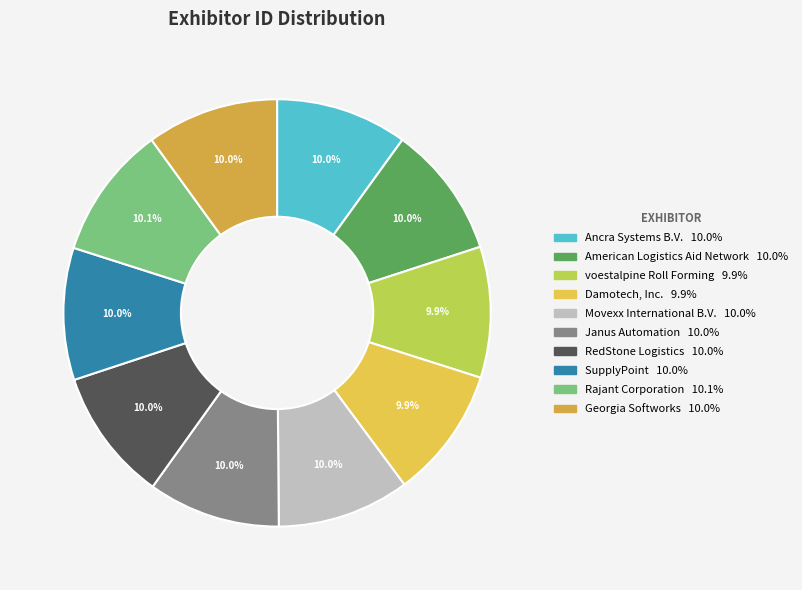

What portion of the pie excludes RedStone Logistics?

90.0%